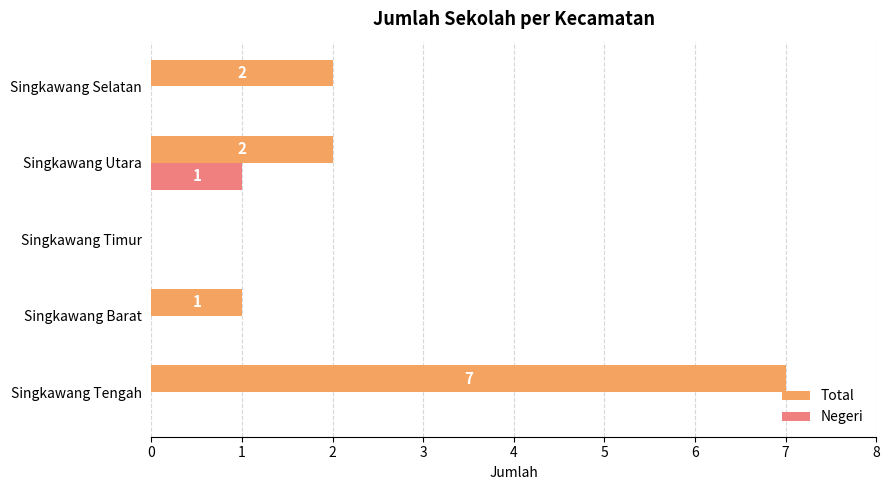

What is the maximum value shown in the chart?

7